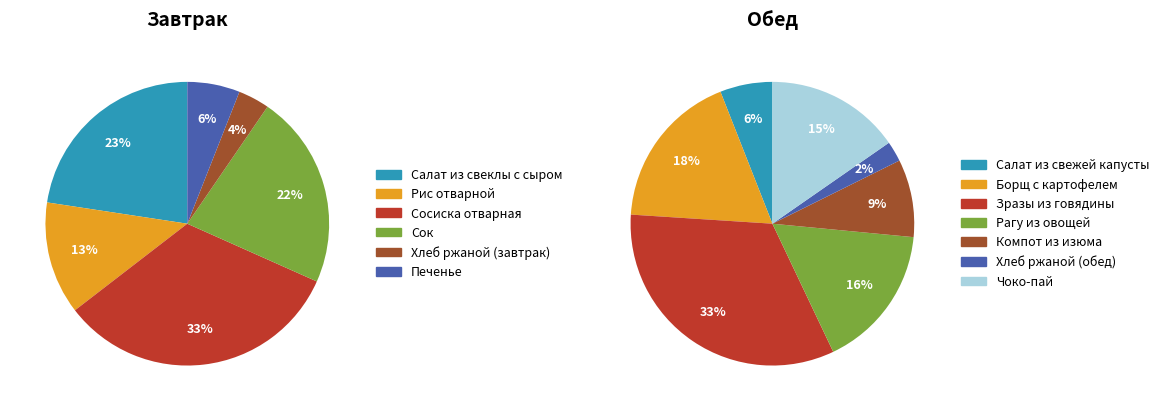

Does any single category account for the majority?

No